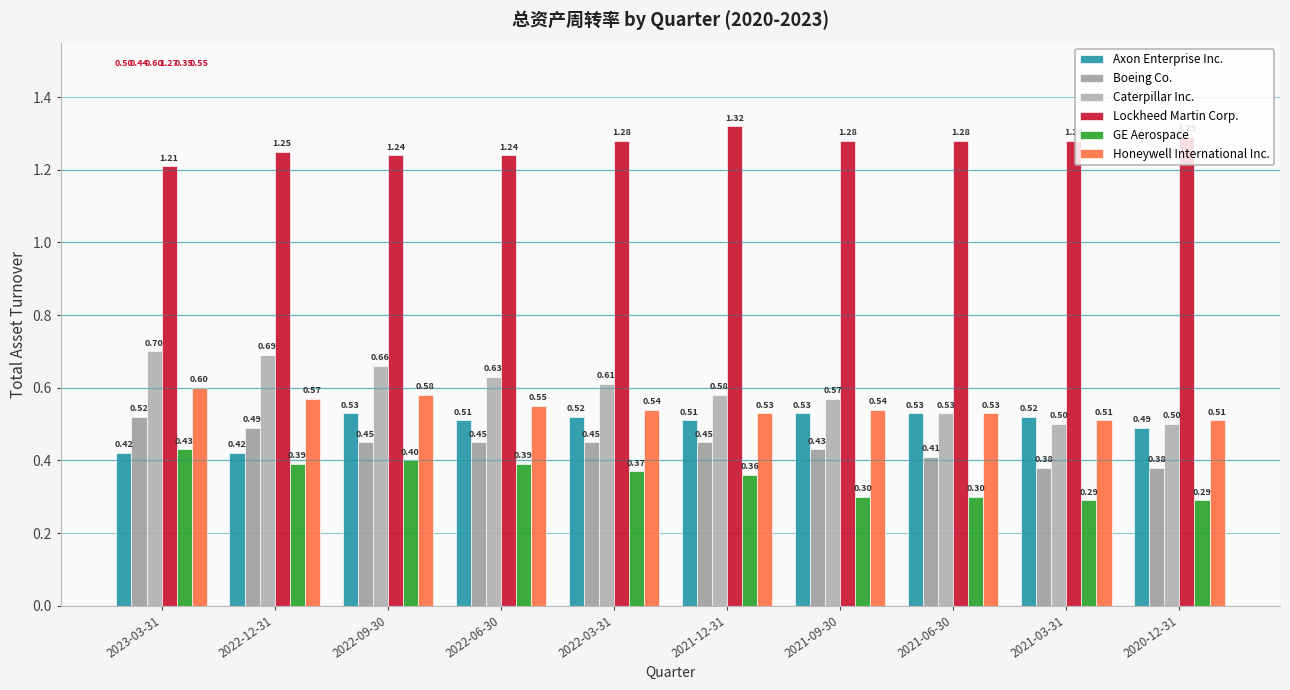

Count the Lockheed Martin Corp. values in the range 1 to 2.

10